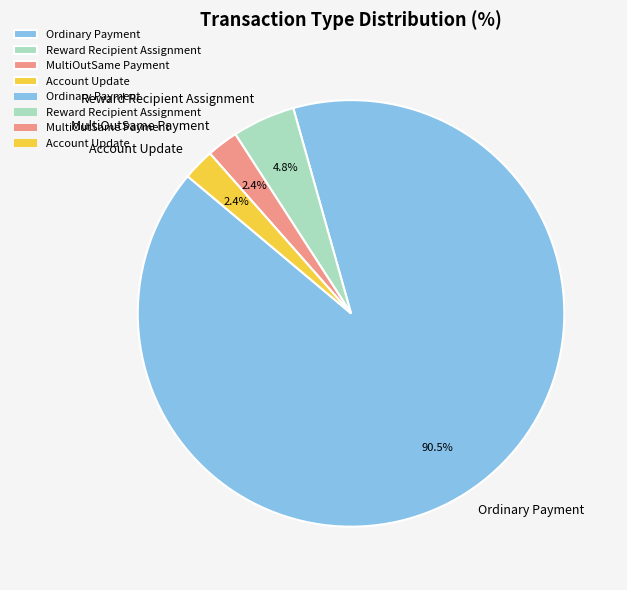

To the nearest percent, what percentage of the pie is MultiOutSame Payment?

2%